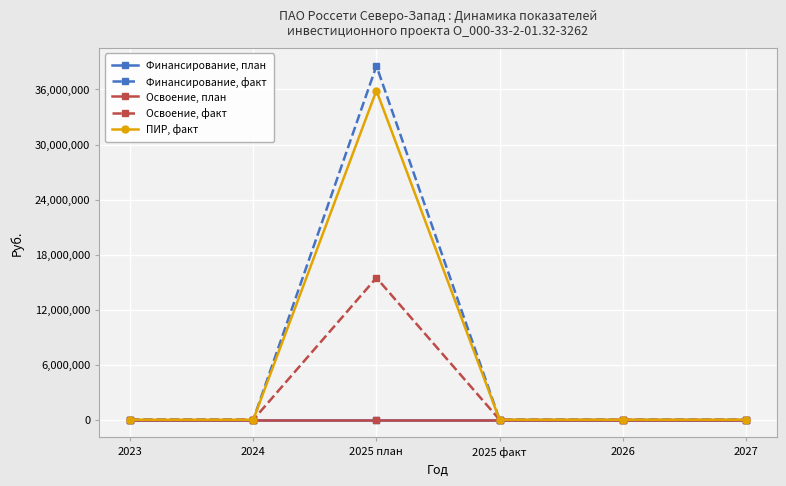

True or false: Финансирование, факт has a value of -21335436 at 2024.

False